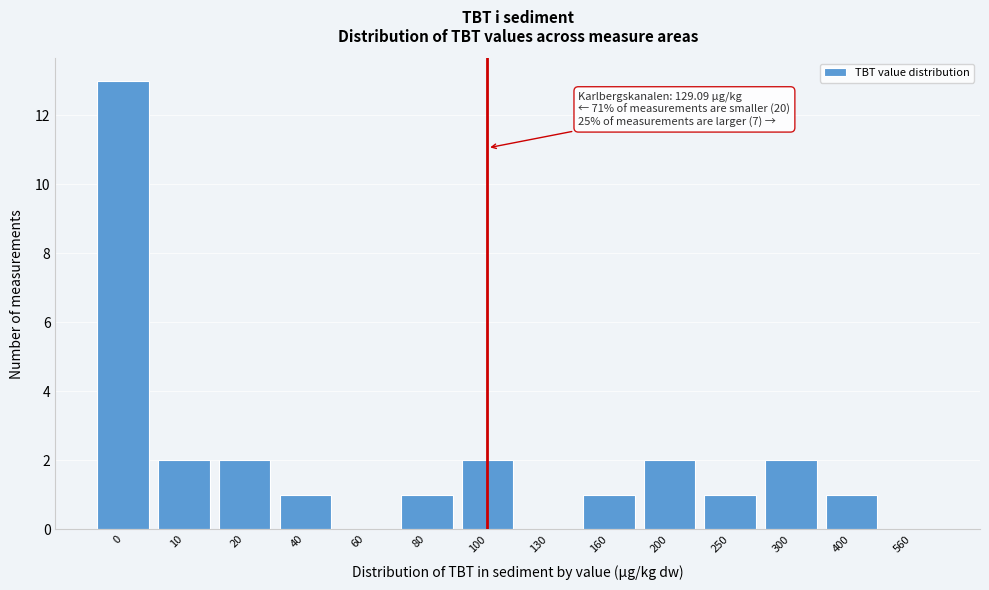

Reading left to right, list all the values displayed in this chart.

0=13	10=2	20=2	40=1	60=0	80=1	100=2	130=0	160=1	200=2	250=1	300=2	400=1	560=0